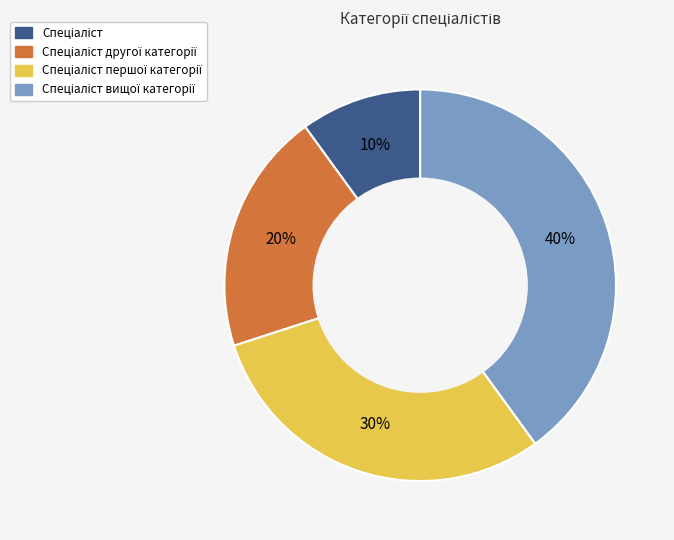

Is there any slice that represents more than half of the pie?

No